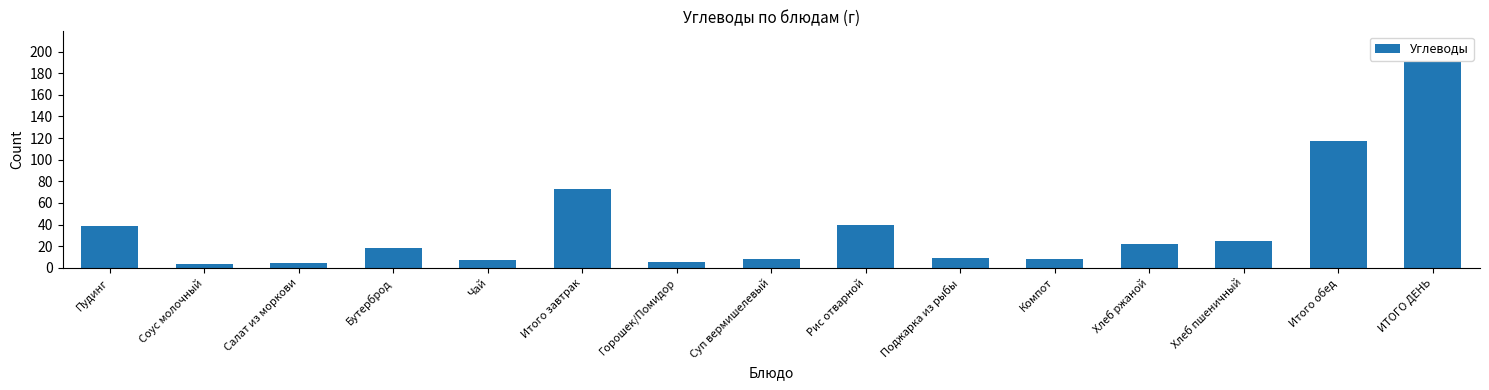

What value does the data have at Хлеб пшеничный?

24.8